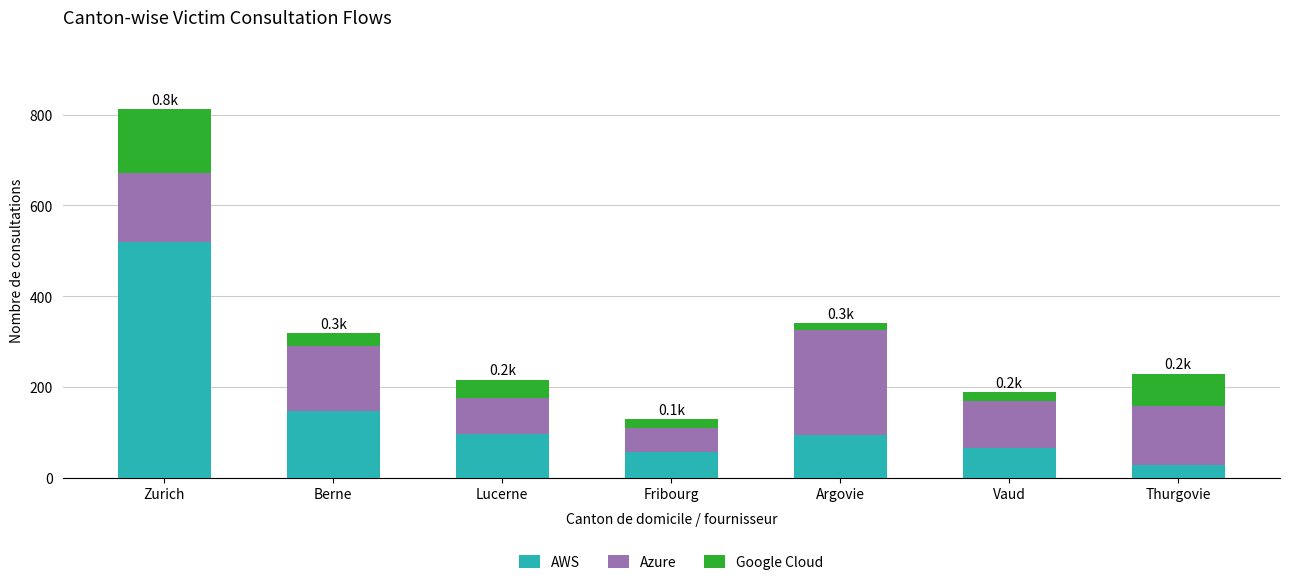

Are the bars horizontal?

No